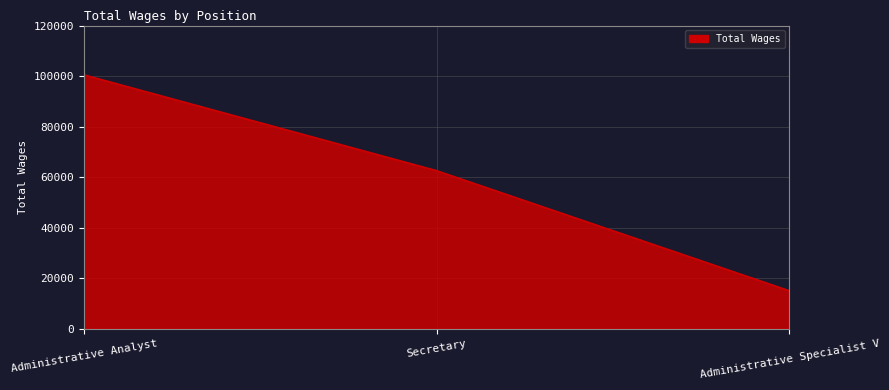

Reading left to right, transcribe all the data shown in this chart.

100474	62546	15028